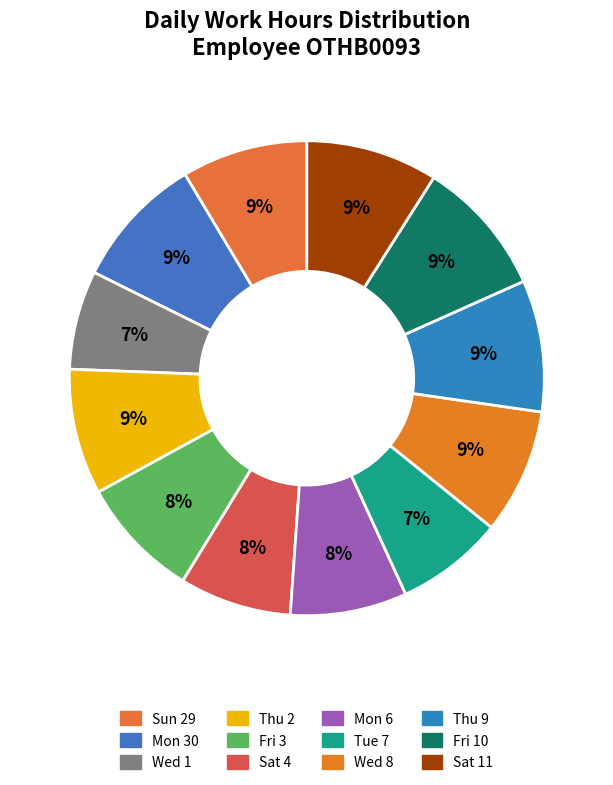

Rank the categories by value from lowest to highest.

Wed 1, Tue 7, Sat 4, Mon 6, Fri 3, Wed 8, Thu 2, Sun 29, Thu 9, Sat 11, Mon 30, Fri 10